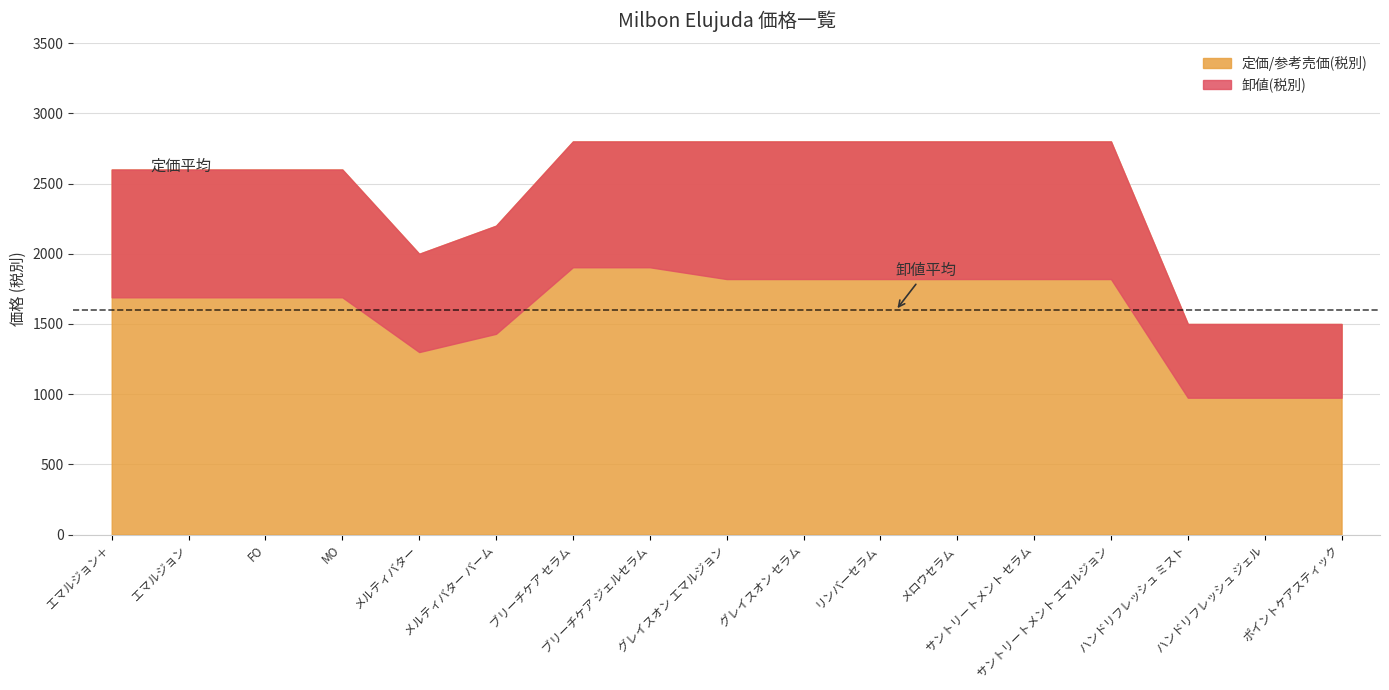

What position from the left is エマルジョン＋?

1